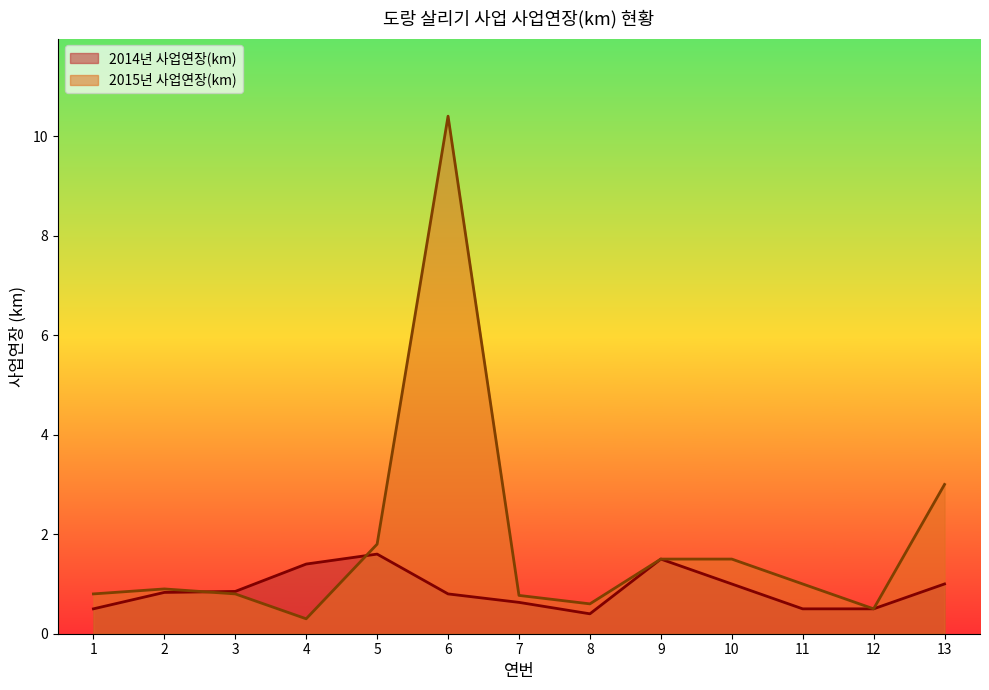

At which label is 2014년 사업연장(km) closest to 1?

10